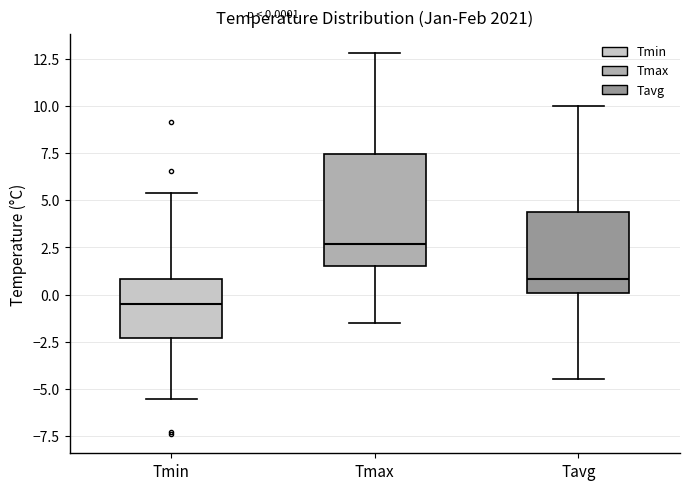

Which box is the tallest, from its lower edge to its upper edge?

Tmax